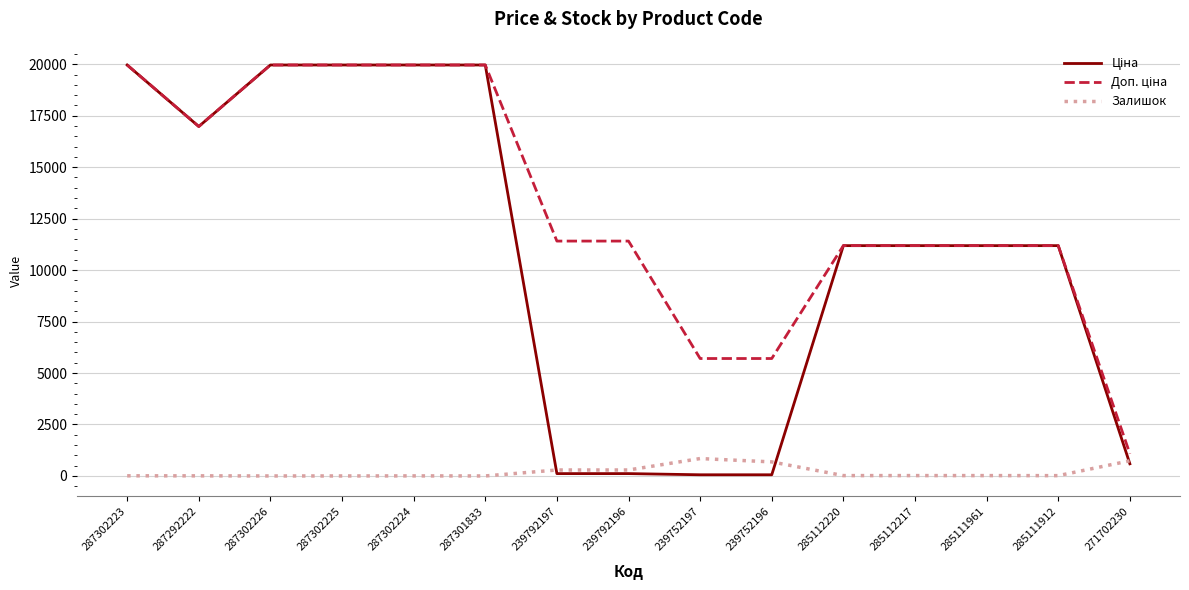

The Залишок series shows 845.0 at 239752197. True or false?

True